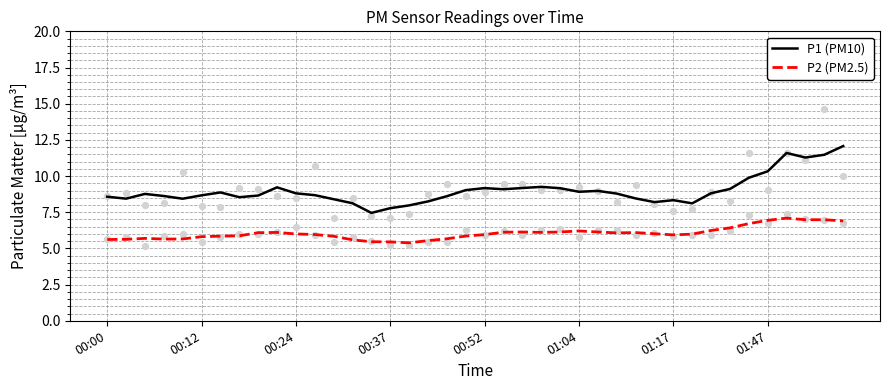

Which series contains the highest Y value?

P1 (PM10)